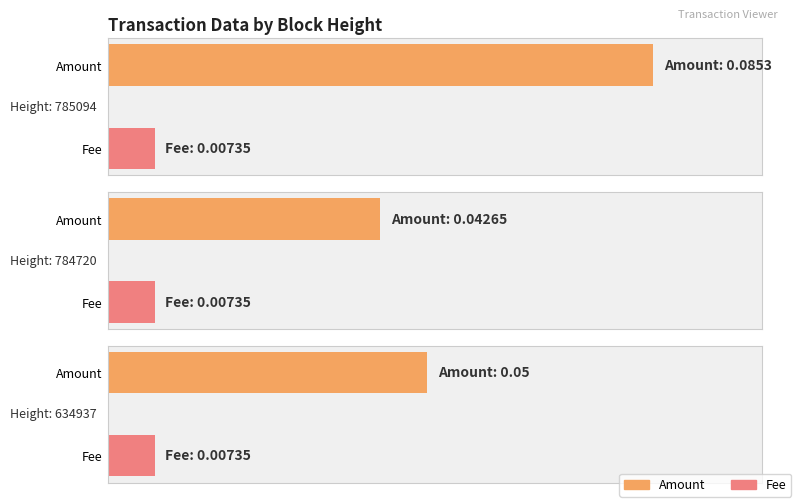

Is it true that Fee equals 0.0 at 634937?

False